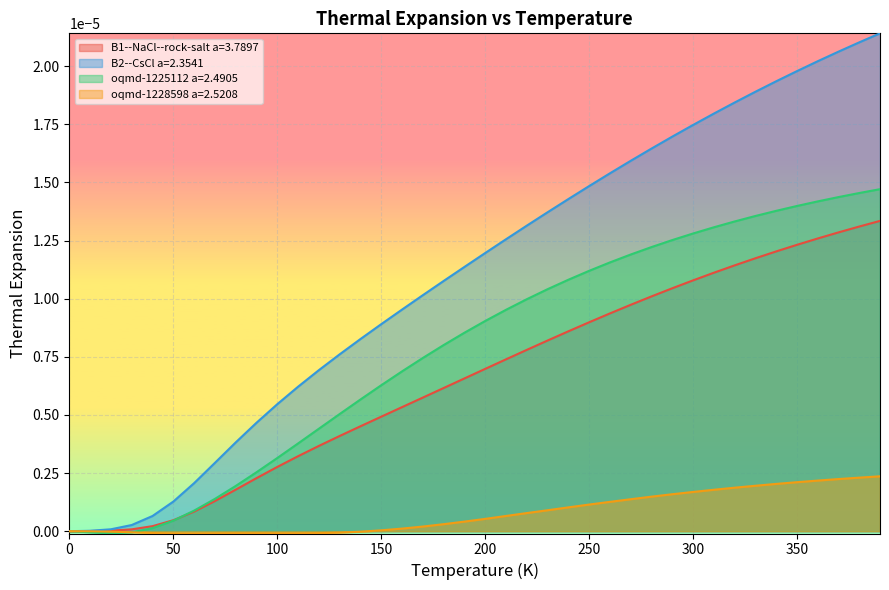

What are all the series names shown in the legend?

B1--NaCl--rock-salt a=3.7897, B2--CsCl a=2.3541, oqmd-1225112 a=2.4905, oqmd-1228598 a=2.5208